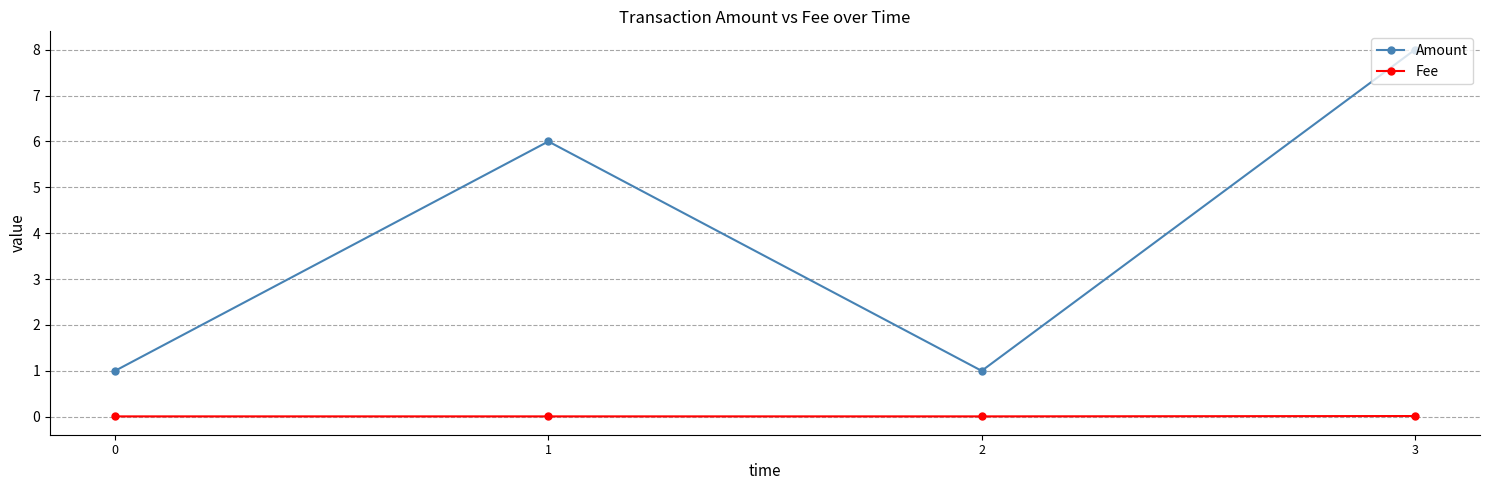

What are all the series names shown in the legend?

Amount, Fee